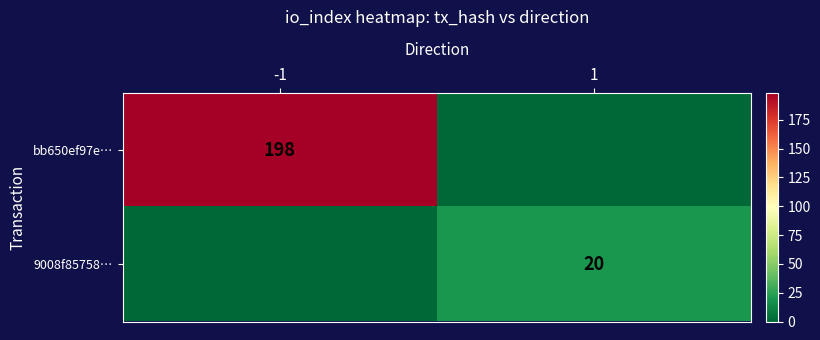

Is it true that bb650ef97e… equals 198 at -1?

True